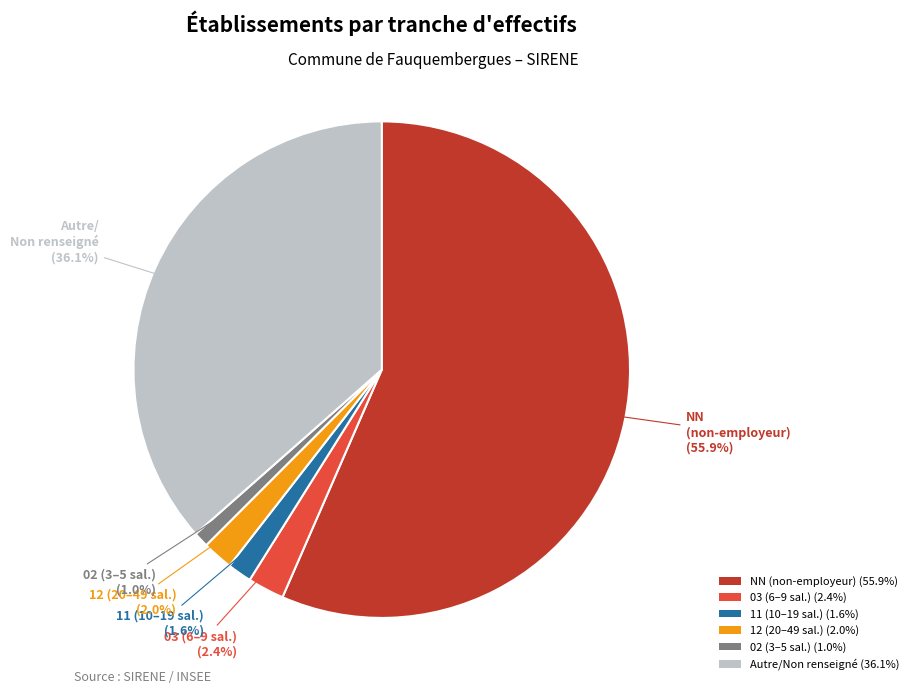

Count the number of slices in the pie.

6